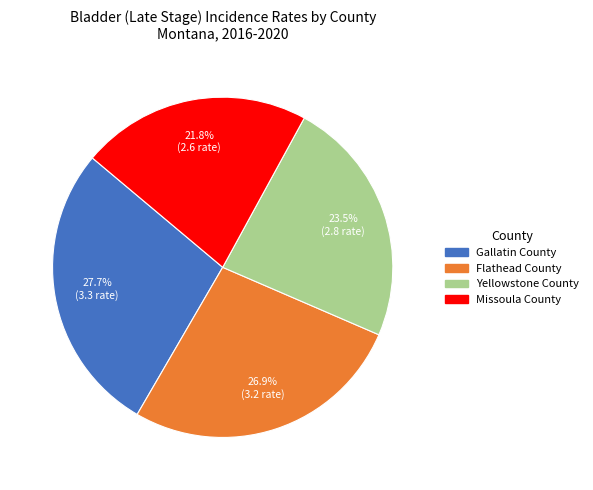

True or false: Missoula County accounts for 22% of the total.

True